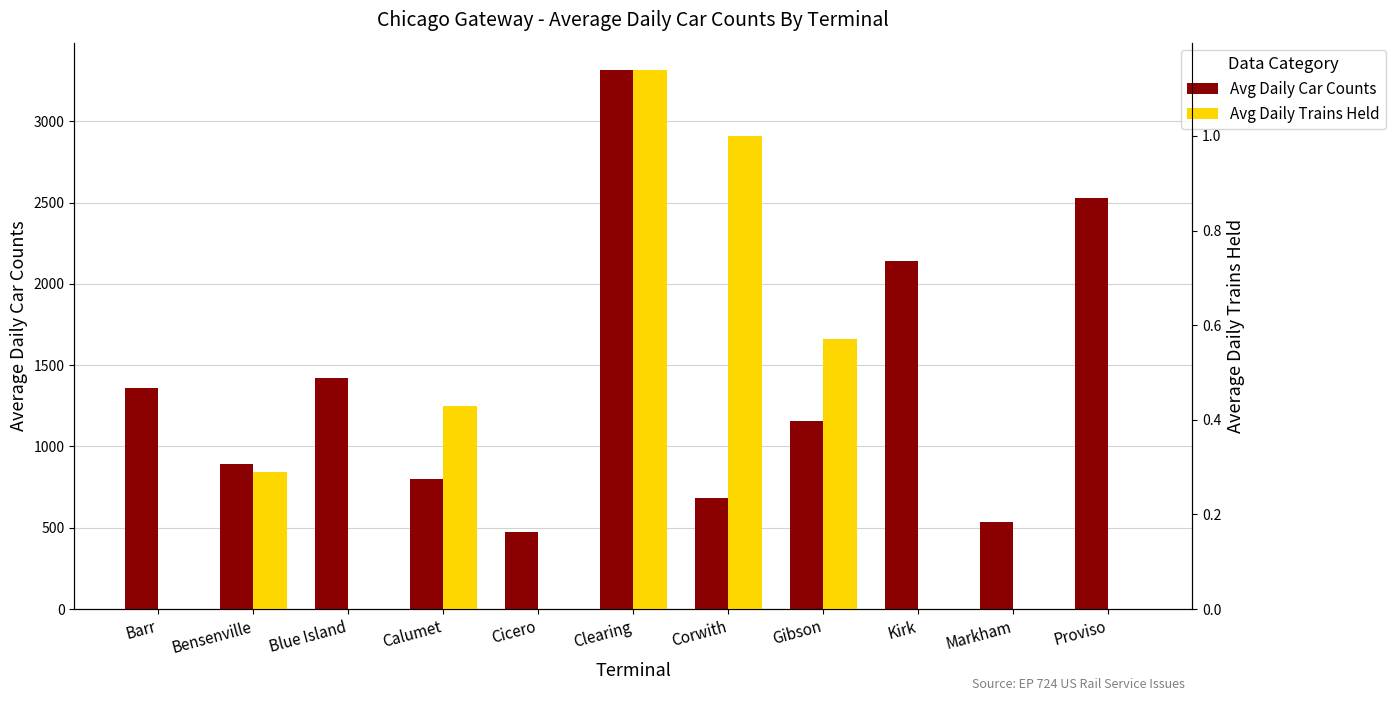

True or false: Avg Daily Car Counts has a value of 618.5 at Gibson.

False